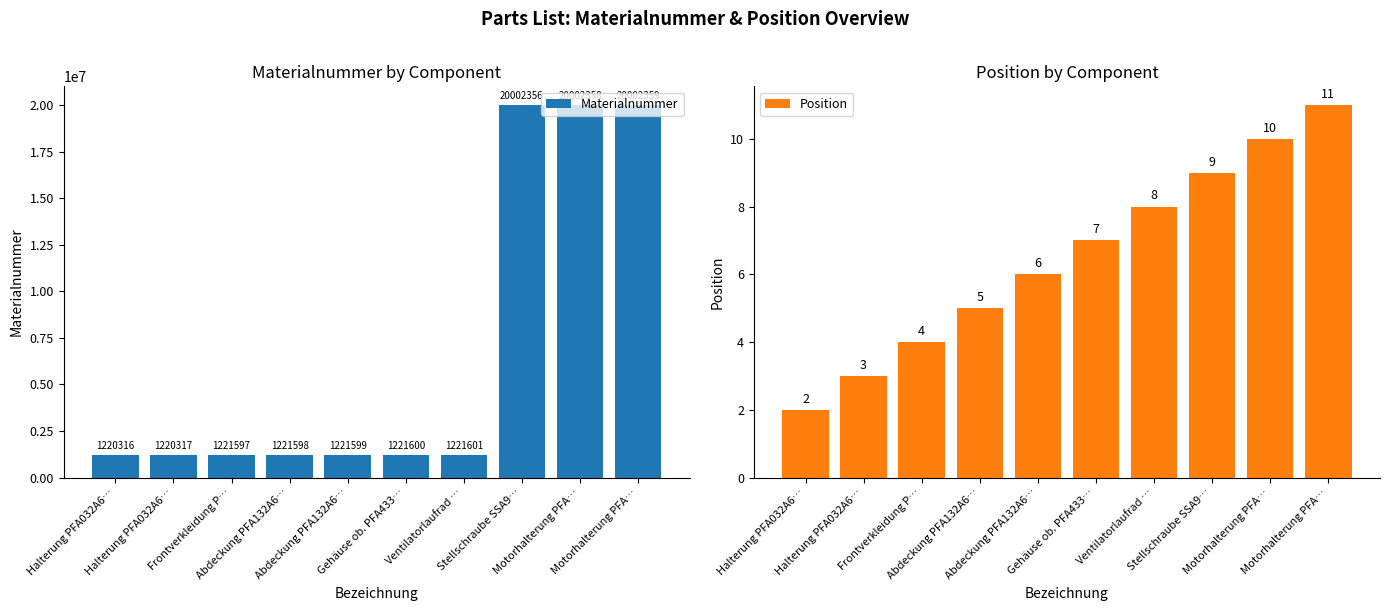

Are the bars horizontal?

No